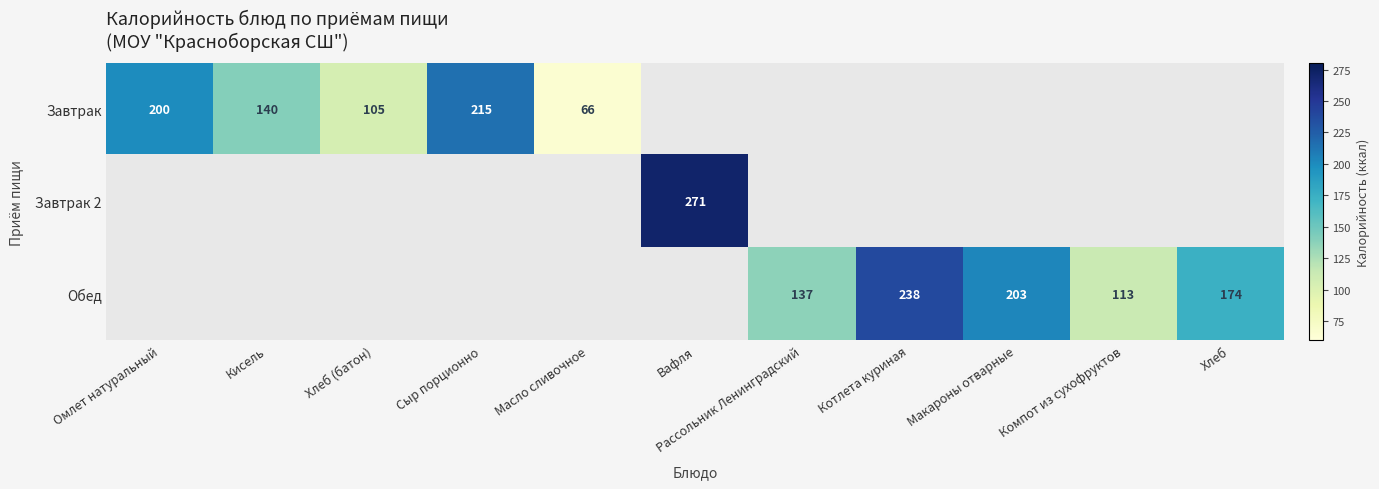

How many distinct data groups are displayed?

3